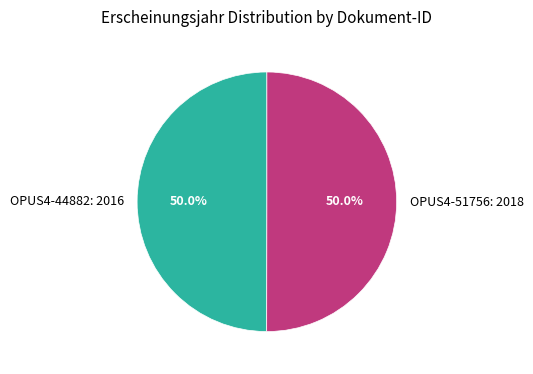

Count the number of slices in the pie.

2